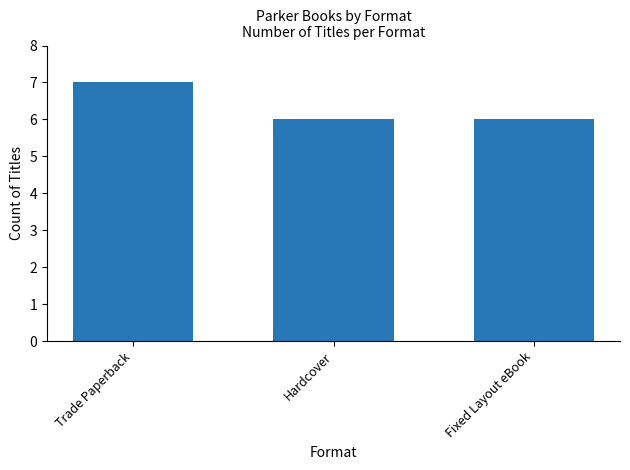

What is the average value?

6